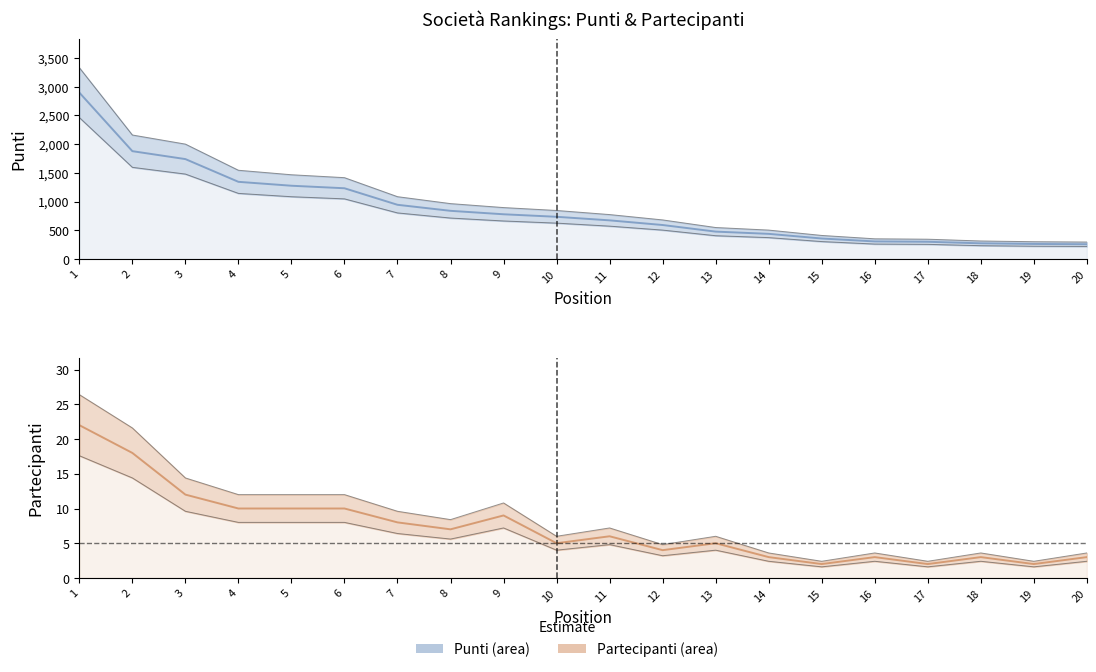

Rank the series by their maximum value, from highest to lowest.

Punti, Partecipanti